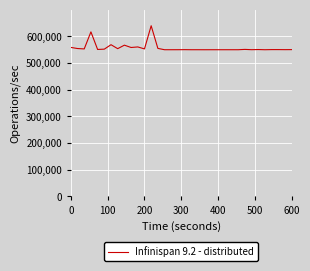

What is the smallest value displayed?

550000.0